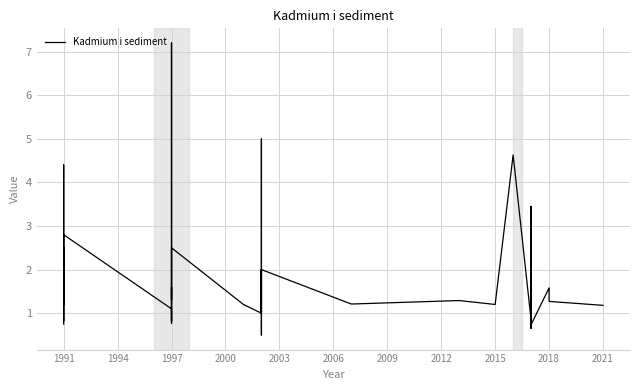

What is the smallest value displayed?

0.5